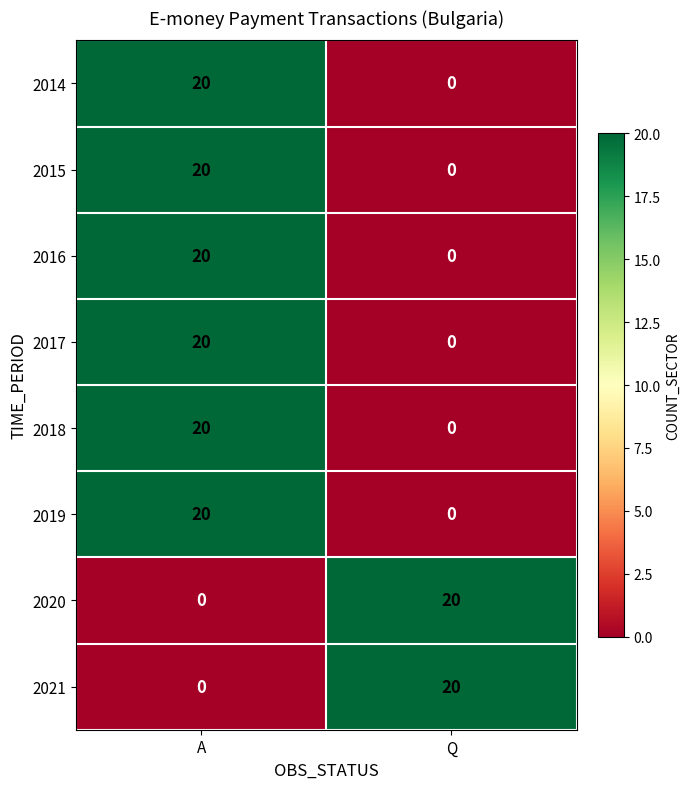

Is it true that 2016 equals 20 at A?

True